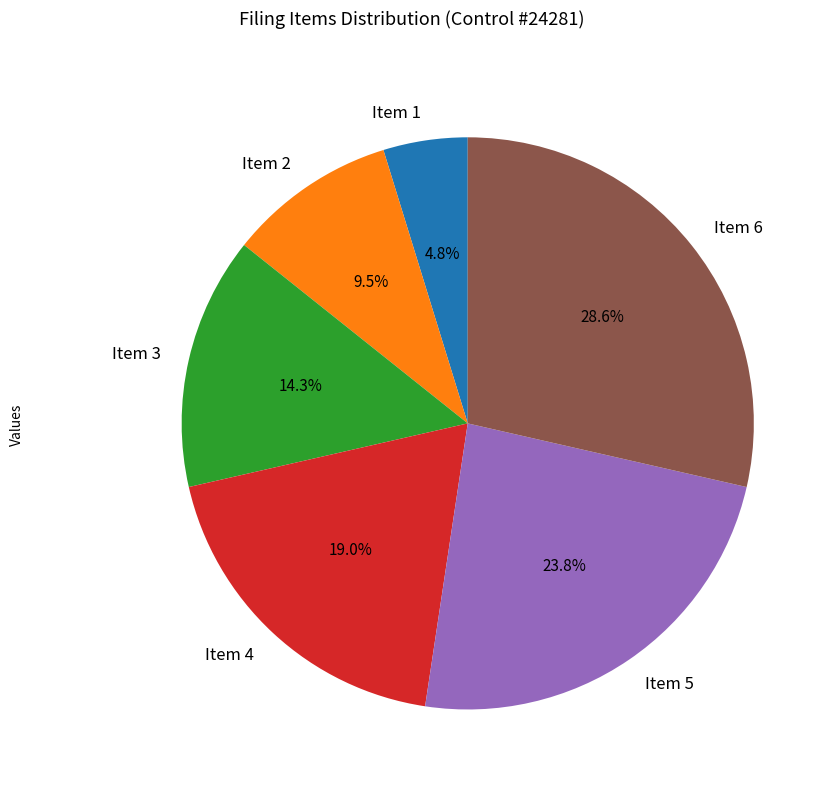

True or false: Item 1 accounts for 17% of the total.

False